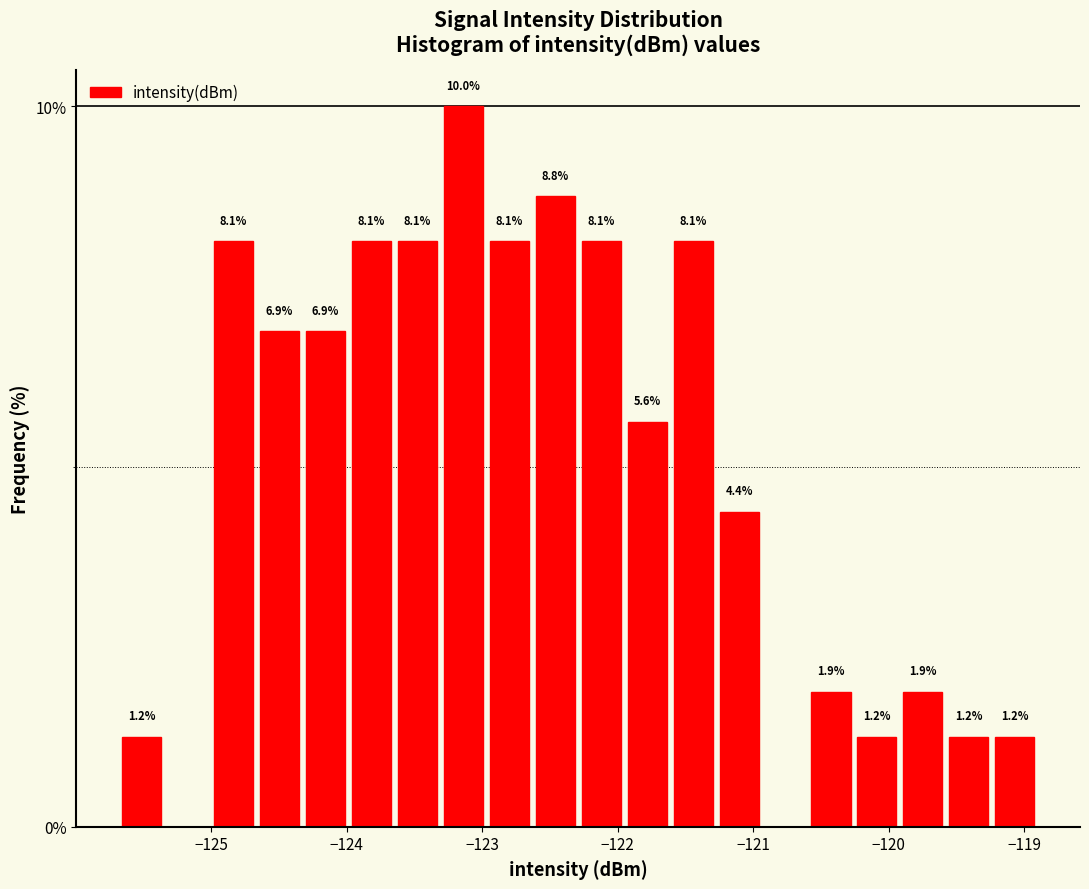

Around what value on the x-axis is the tallest bar? Give the approximate position of its centre, as read against the axis.

-123.1